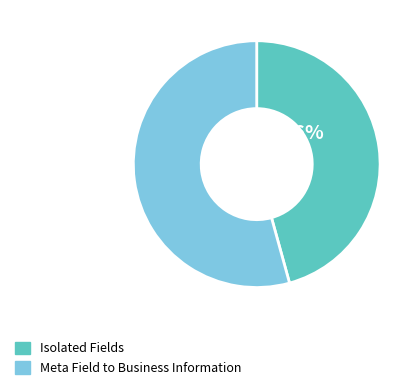

To the nearest percent, what is the average slice percentage?

50%